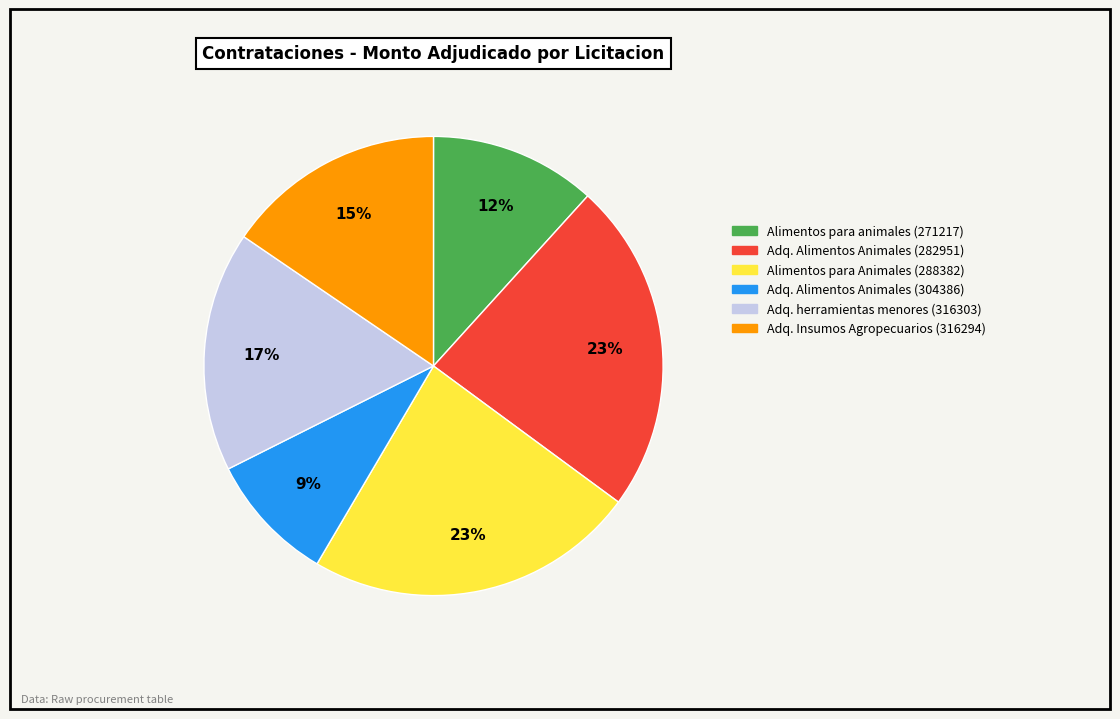

Is there any slice that represents more than half of the pie?

No